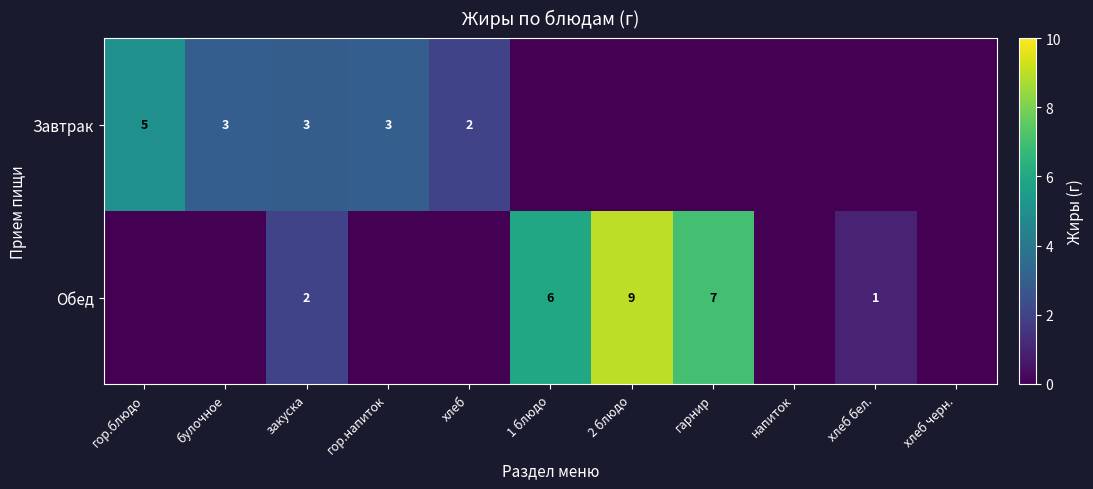

What is the total value across all series at закуска?

5